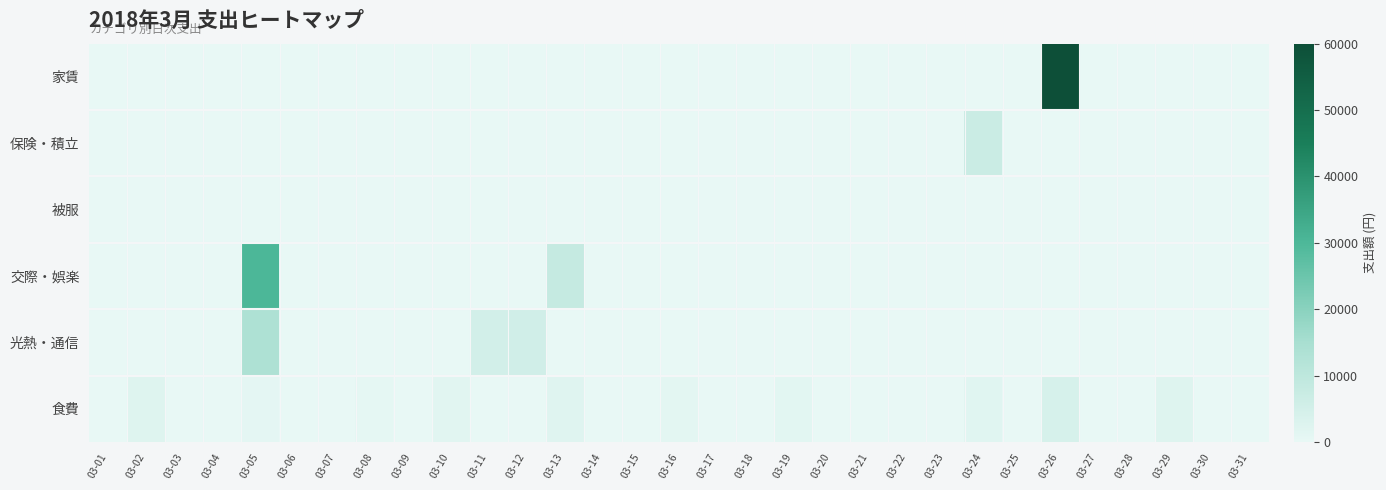

Reading left to right, list all the values displayed in this chart.

食費: 03-01=0	03-02=2200	03-03=0	03-04=0	03-05=800	03-06=0	03-07=0	03-08=500	03-09=0	03-10=1600	03-11=0	03-12=0	03-13=2000	03-14=0	03-15=0	03-16=1000	03-17=0	03-18=0	03-19=1200	03-20=0	03-21=0	03-22=0	03-23=0	03-24=1800	03-25=0	03-26=4000	03-27=0	03-28=0	03-29=2200	03-30=0	03-31=0
光熱・通信: 03-01=0	03-02=0	03-03=0	03-04=0	03-05=13400	03-06=0	03-07=0	03-08=0	03-09=0	03-10=0	03-11=5000	03-12=5500	03-13=0	03-14=0	03-15=0	03-16=0	03-17=0	03-18=0	03-19=0	03-20=0	03-21=0	03-22=0	03-23=0	03-24=0	03-25=0	03-26=0	03-27=0	03-28=0	03-29=0	03-30=0	03-31=0
交際・娯楽: 03-01=0	03-02=0	03-03=0	03-04=0	03-05=30000	03-06=0	03-07=0	03-08=0	03-09=0	03-10=0	03-11=0	03-12=0	03-13=8000	03-14=0	03-15=0	03-16=0	03-17=0	03-18=0	03-19=0	03-20=0	03-21=0	03-22=0	03-23=0	03-24=0	03-25=0	03-26=0	03-27=0	03-28=0	03-29=0	03-30=0	03-31=0
被服: 03-01=0	03-02=0	03-03=0	03-04=0	03-05=0	03-06=0	03-07=0	03-08=0	03-09=0	03-10=0	03-11=0	03-12=0	03-13=0	03-14=0	03-15=0	03-16=0	03-17=0	03-18=0	03-19=0	03-20=0	03-21=0	03-22=0	03-23=0	03-24=0	03-25=0	03-26=0	03-27=0	03-28=0	03-29=0	03-30=0	03-31=0
保険・積立: 03-01=0	03-02=0	03-03=0	03-04=0	03-05=0	03-06=0	03-07=0	03-08=0	03-09=0	03-10=0	03-11=0	03-12=0	03-13=0	03-14=0	03-15=0	03-16=0	03-17=0	03-18=0	03-19=0	03-20=0	03-21=0	03-22=0	03-23=0	03-24=7000	03-25=0	03-26=0	03-27=0	03-28=0	03-29=0	03-30=0	03-31=0
家賃: 03-01=0	03-02=0	03-03=0	03-04=0	03-05=0	03-06=0	03-07=0	03-08=0	03-09=0	03-10=0	03-11=0	03-12=0	03-13=0	03-14=0	03-15=0	03-16=0	03-17=0	03-18=0	03-19=0	03-20=0	03-21=0	03-22=0	03-23=0	03-24=0	03-25=0	03-26=60000	03-27=0	03-28=0	03-29=0	03-30=0	03-31=0